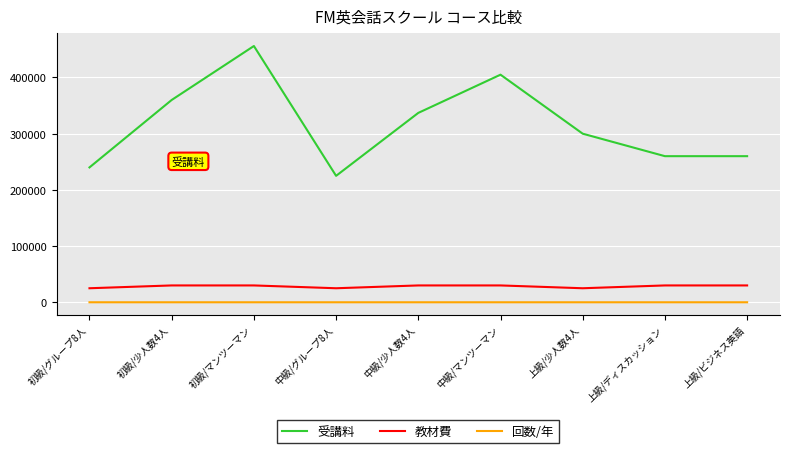

Does the chart display data point markers on the line(s)?

No